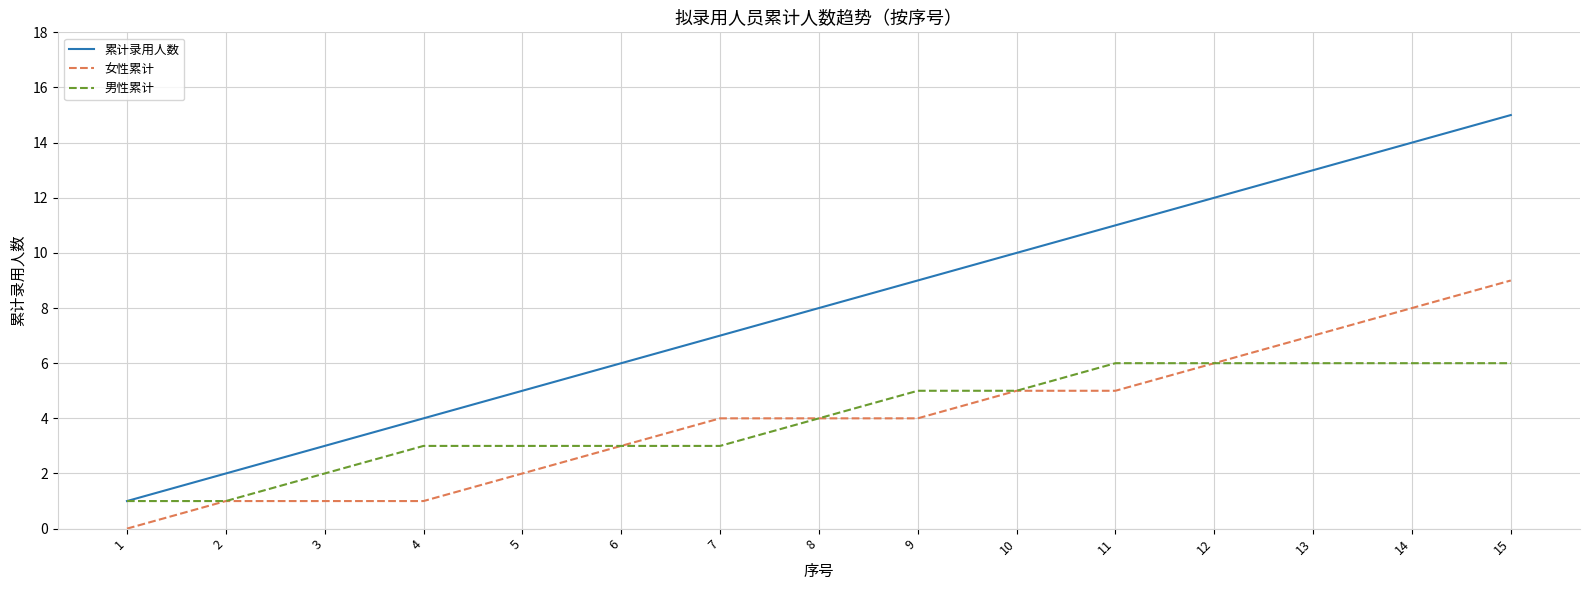

What is the maximum value shown in the chart?

15